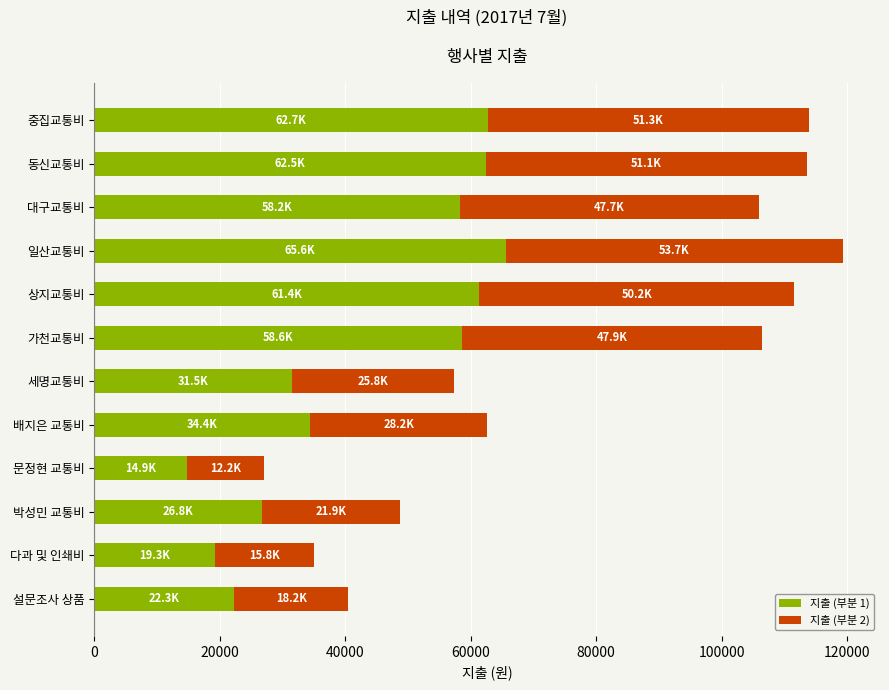

Is it true that 지출 (부분 1) equals 16223.7 at 박성민 교통비?

False